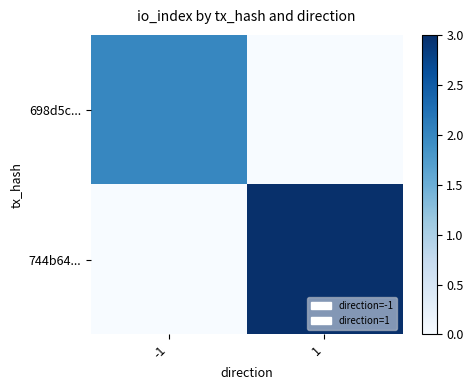

Reading left to right, transcribe all the data shown in this chart.

698d5c...: -1=2	1=0
744b64...: -1=0	1=3